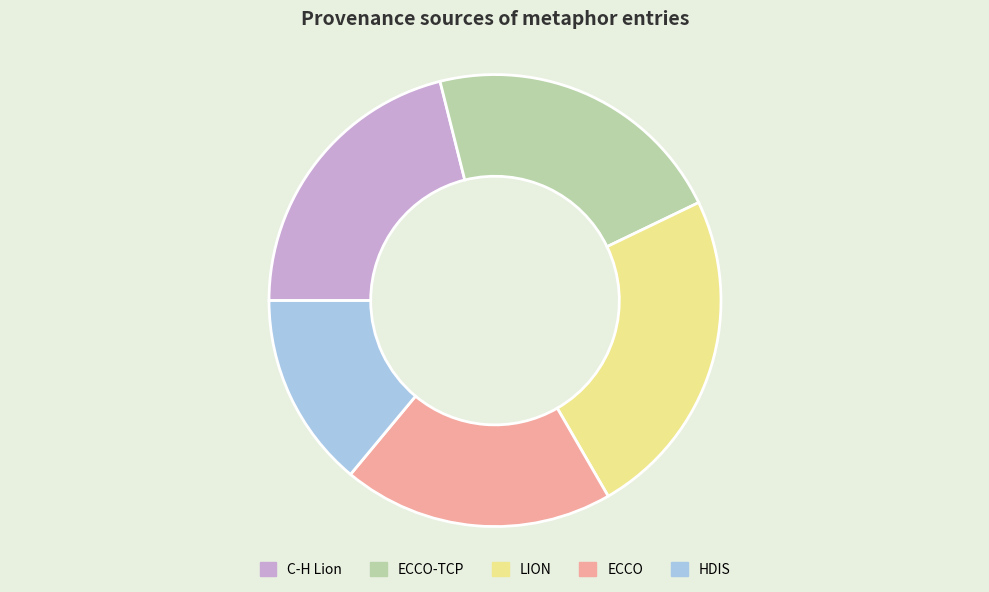

Do HDIS and ECCO together represent more than half of the pie?

No